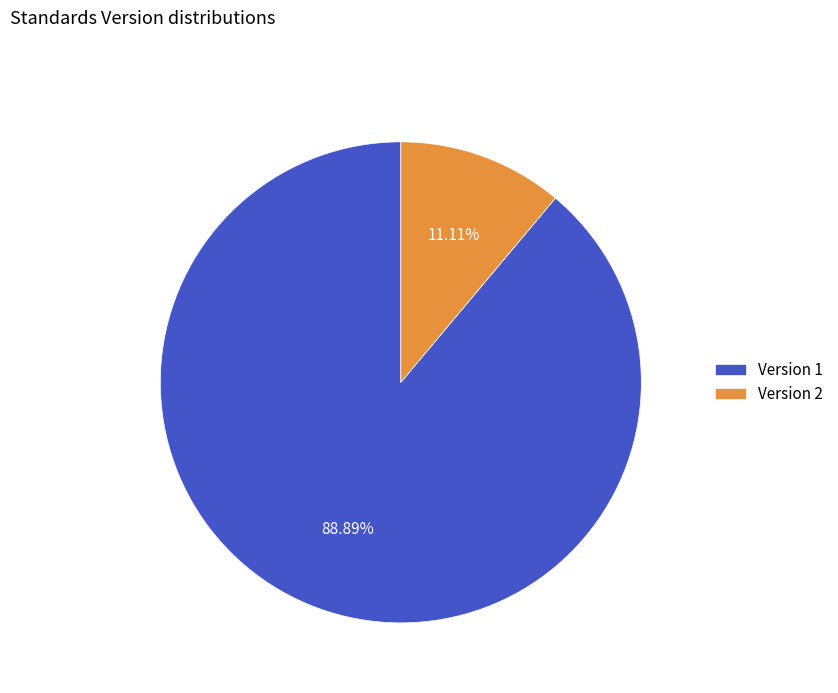

Between Version 1 and Version 2, which is larger?

Version 1